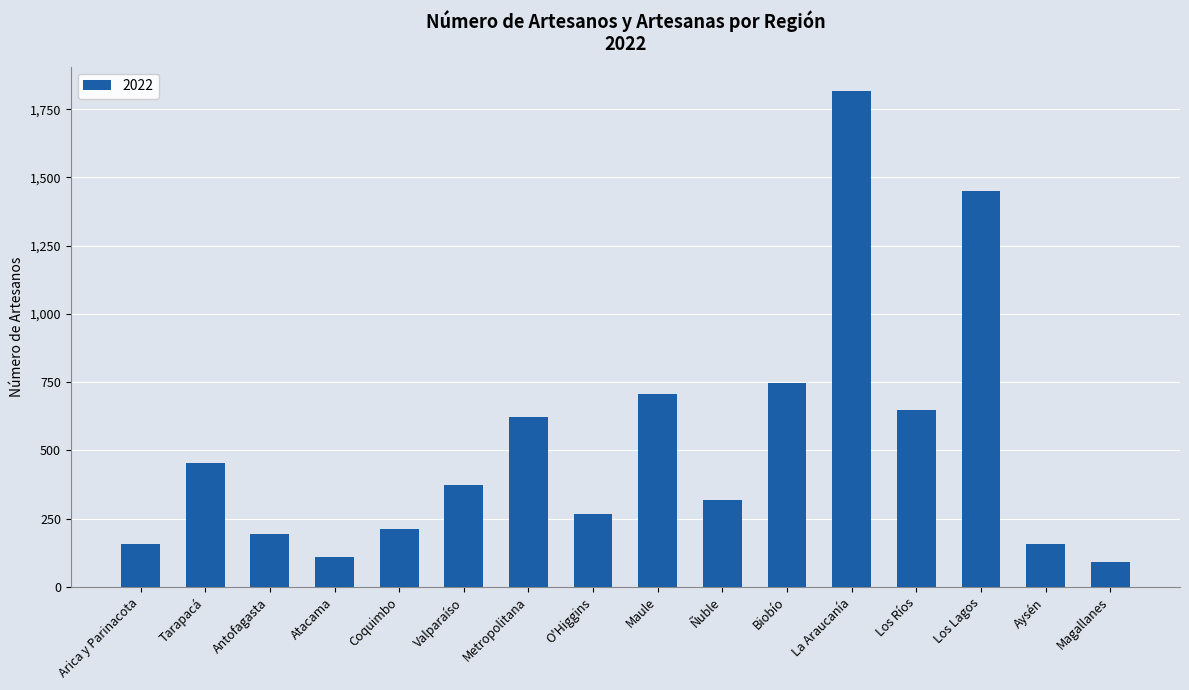

What position from the right is Atacama?

13